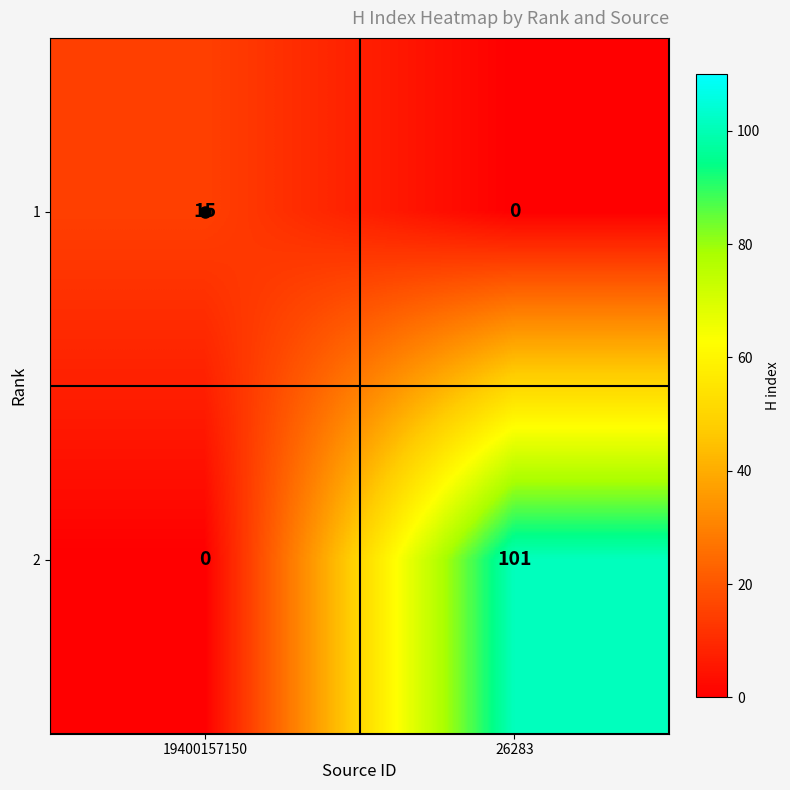

Which category has the lowest value in the 2 series?

19400157150